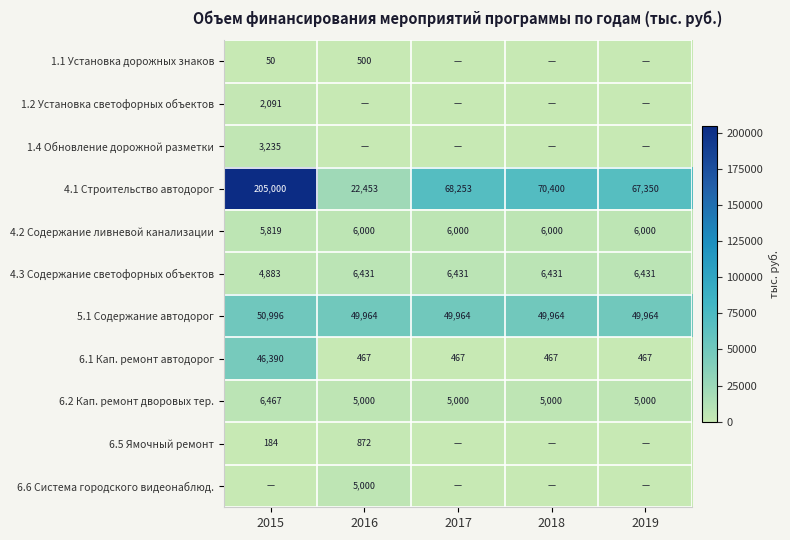

What is the sum of all 4.1 Строительство автодорог values?

433456